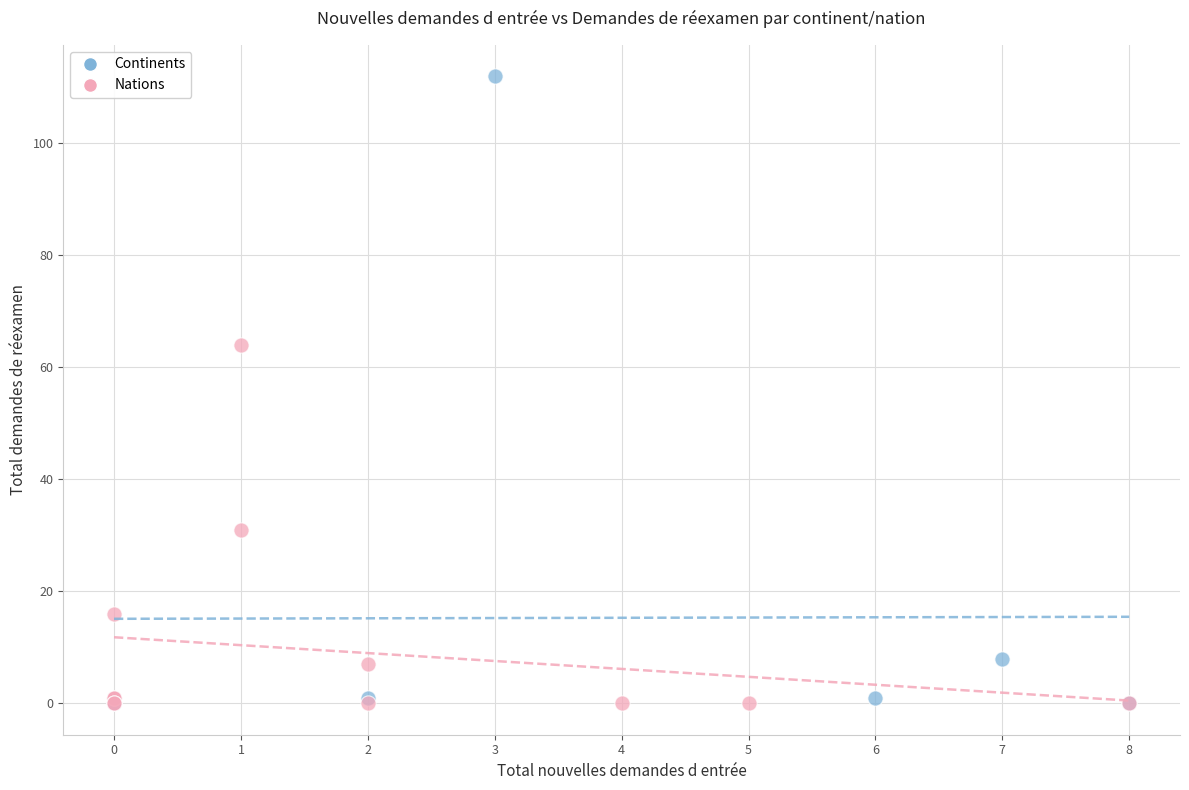

Which series has the largest Y range (max minus min)?

Continents